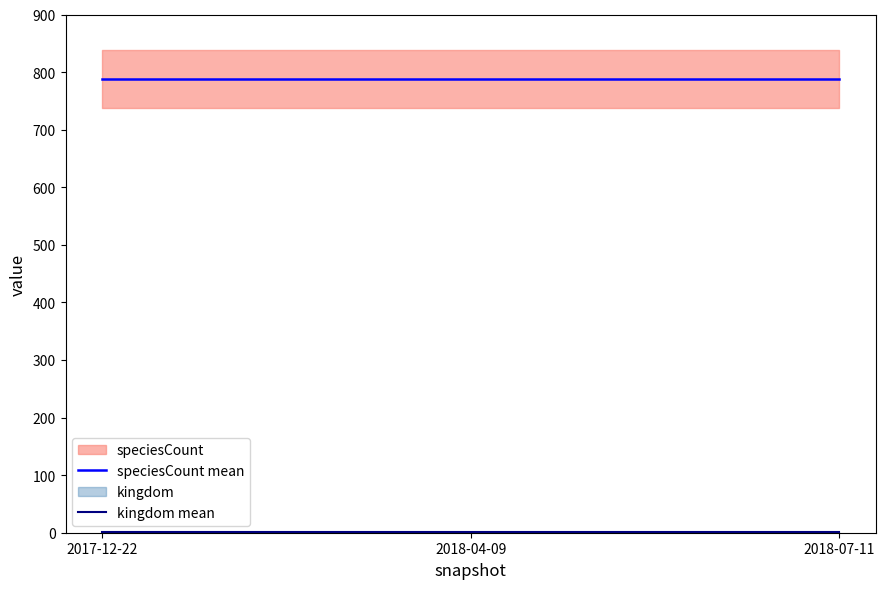

Count the number of data series in this chart.

2